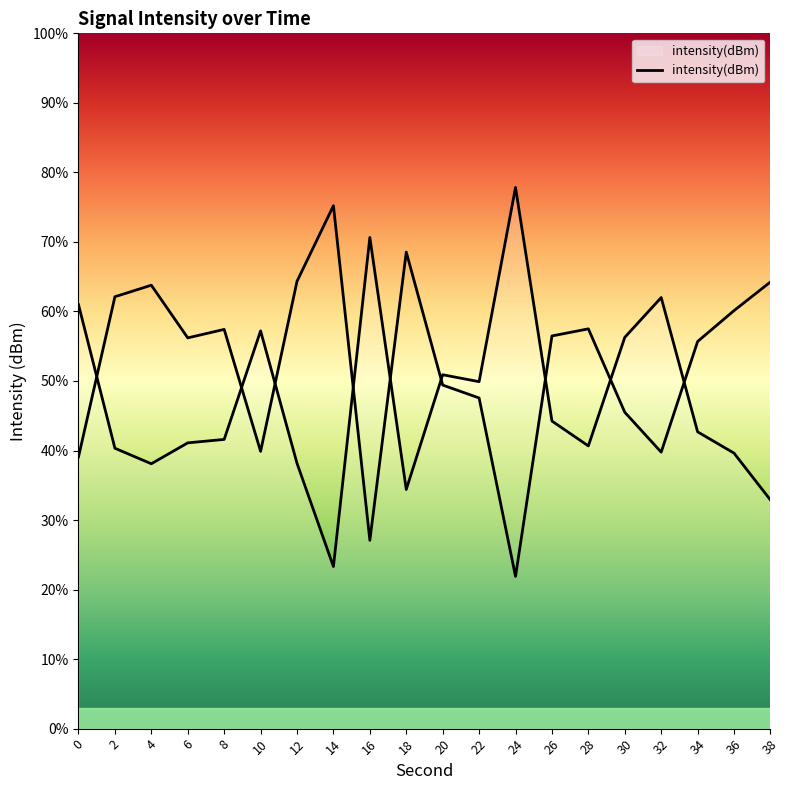

Which label corresponds to the largest value in the chart?

24